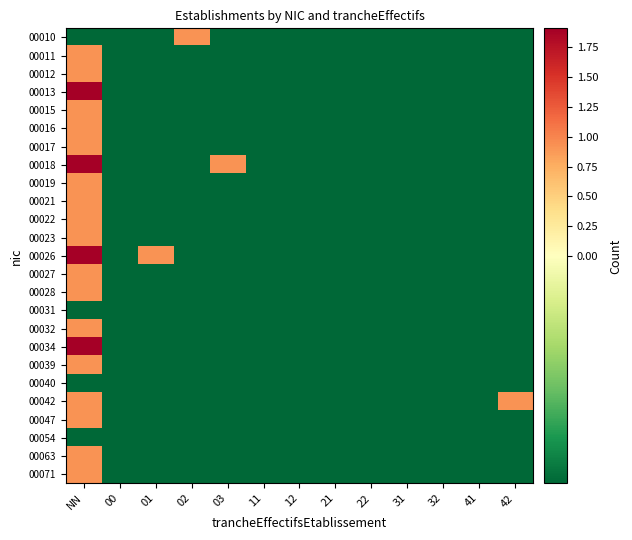

Which has a higher value, NN or 31?

NN